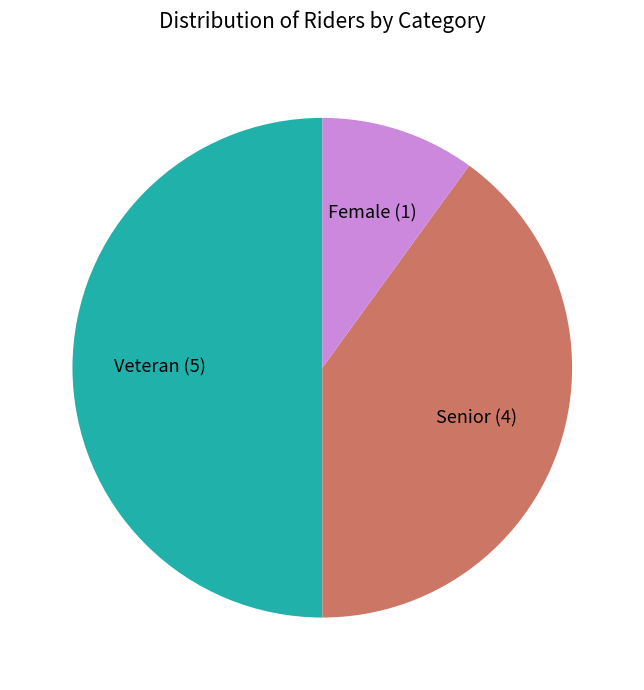

True or false: Senior accounts for 48% of the total.

False